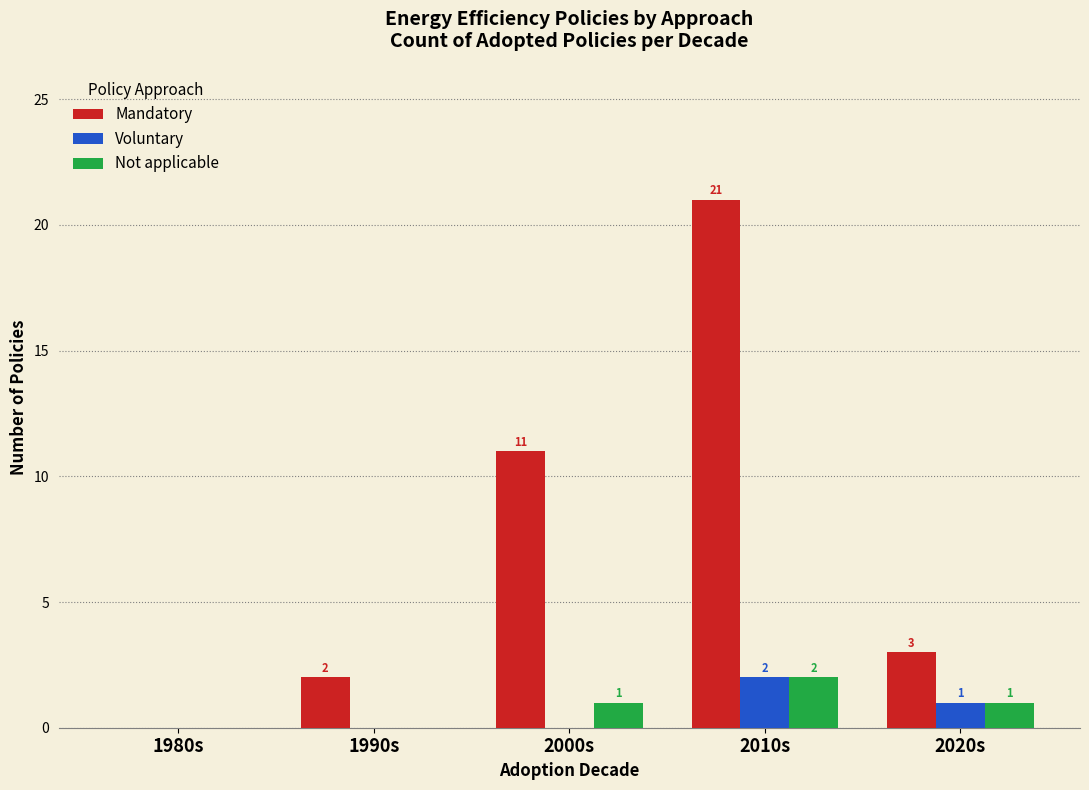

Which series has the widest spread of values?

Mandatory